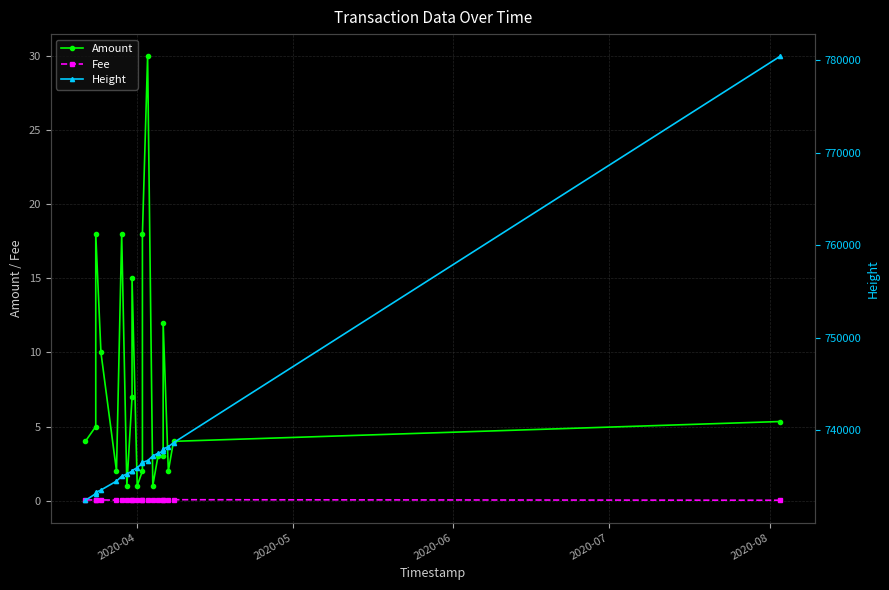

How many lines are shown in the chart?

3